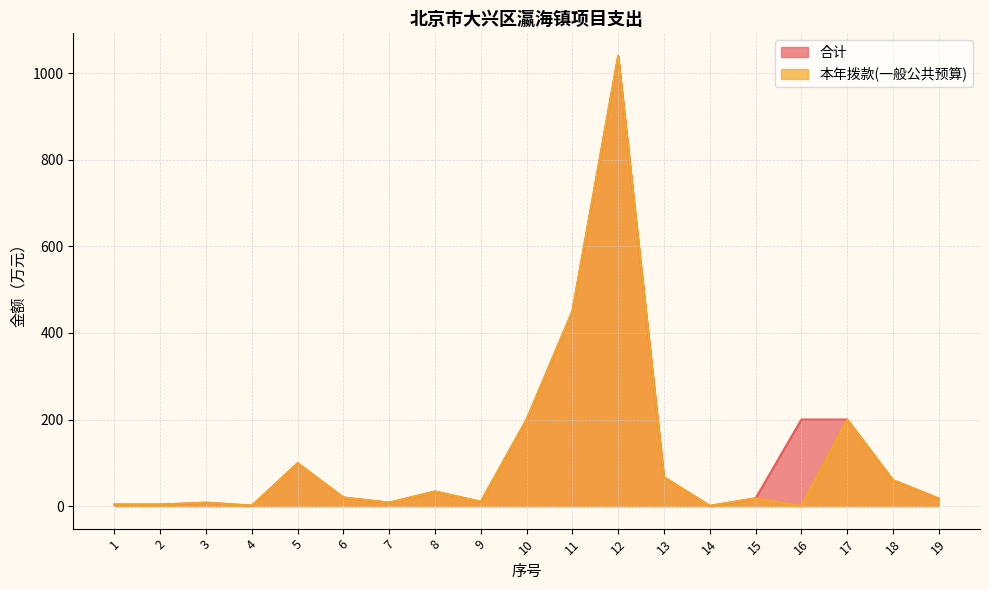

What is the difference between the maximum and minimum values in the 本年拨款(一般公共预算) series?

1040.0